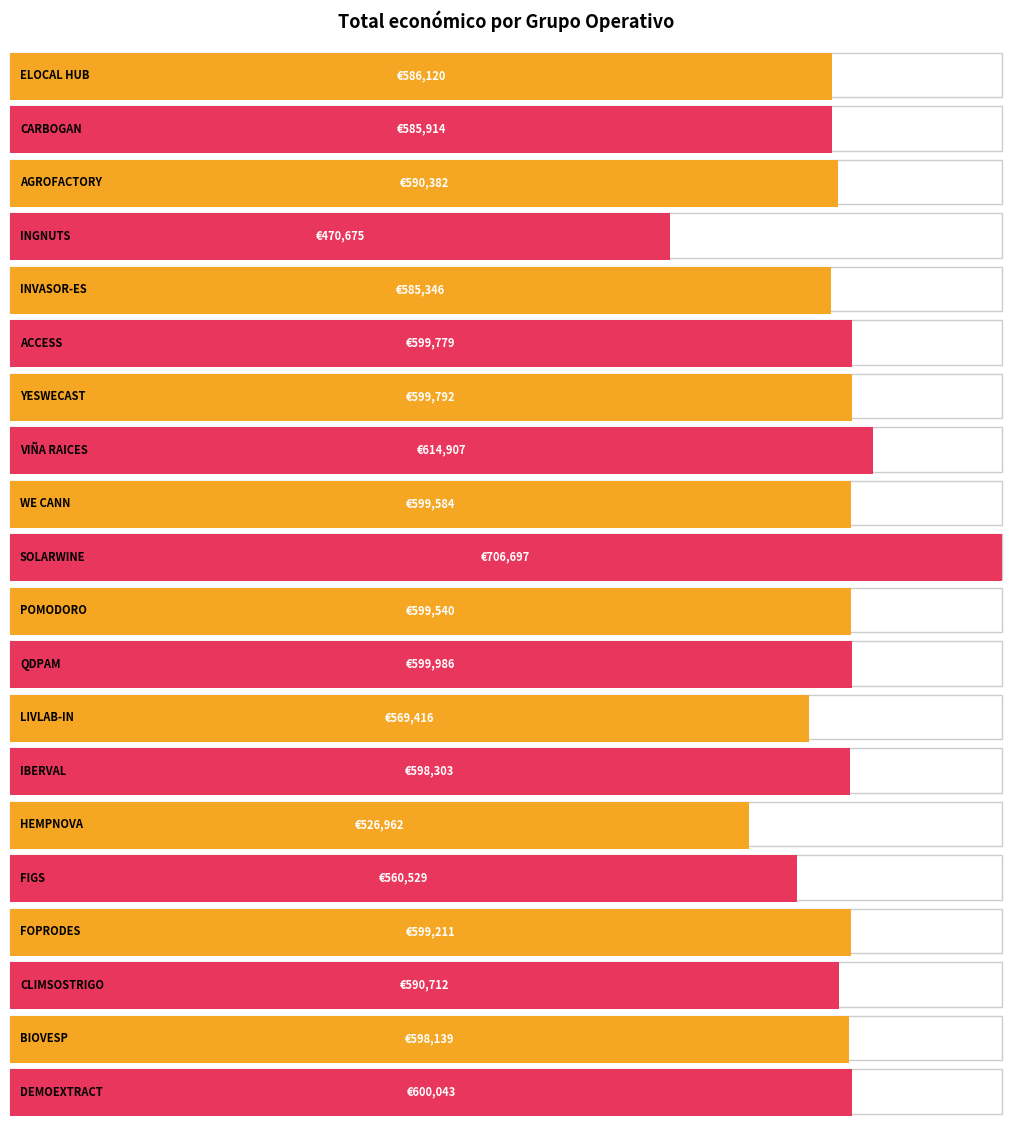

What position from the right is FOPRODES?

4